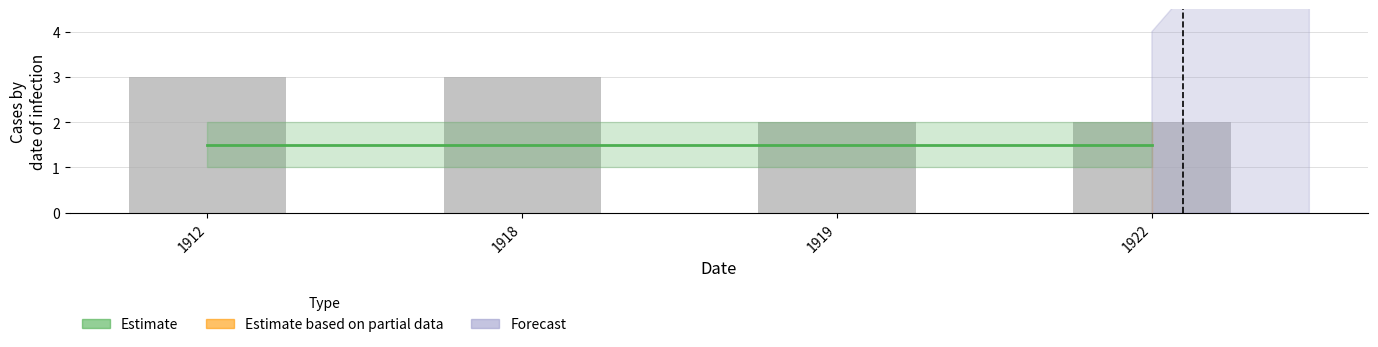

How many data points are less than 3?

2